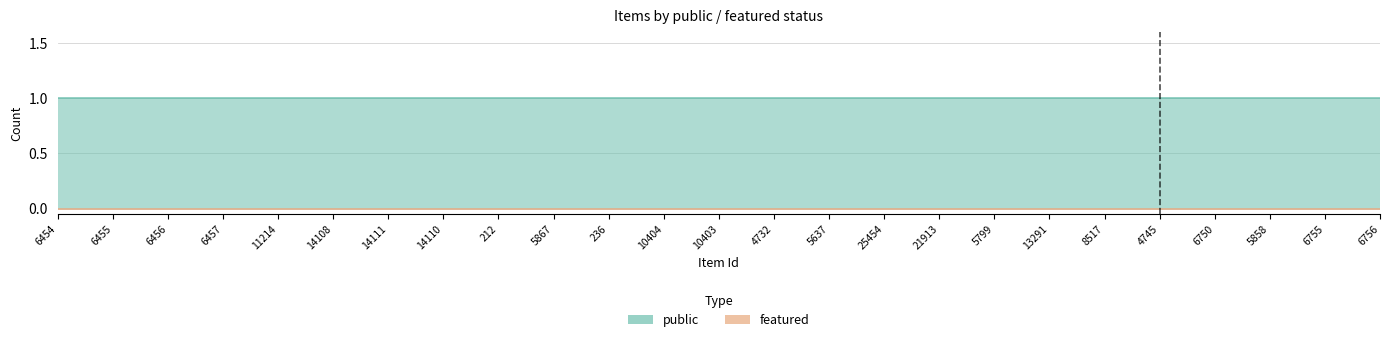

The featured series shows 0 at 14111. True or false?

True